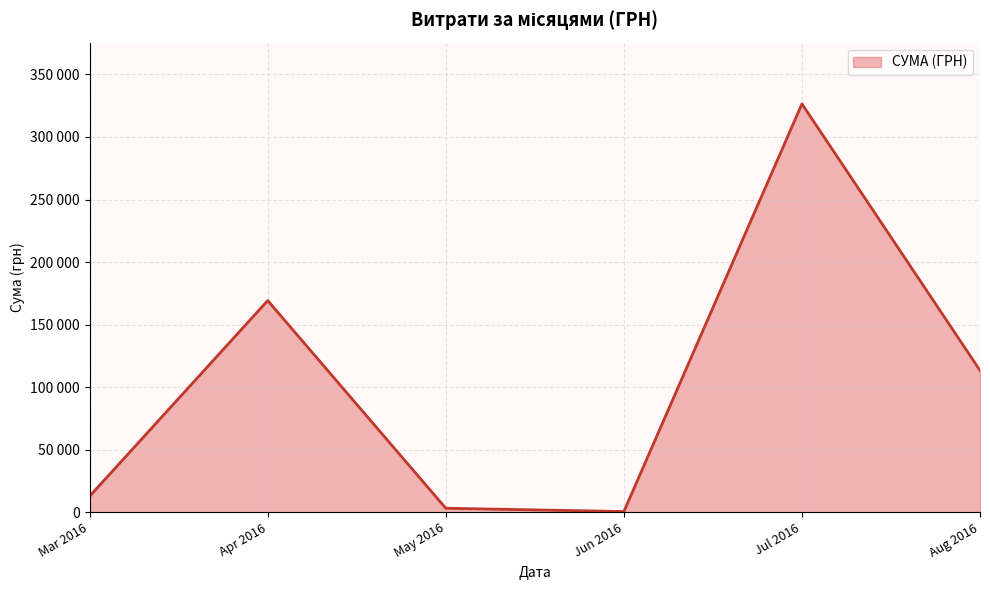

Does the chart display data point markers on the line(s)?

No